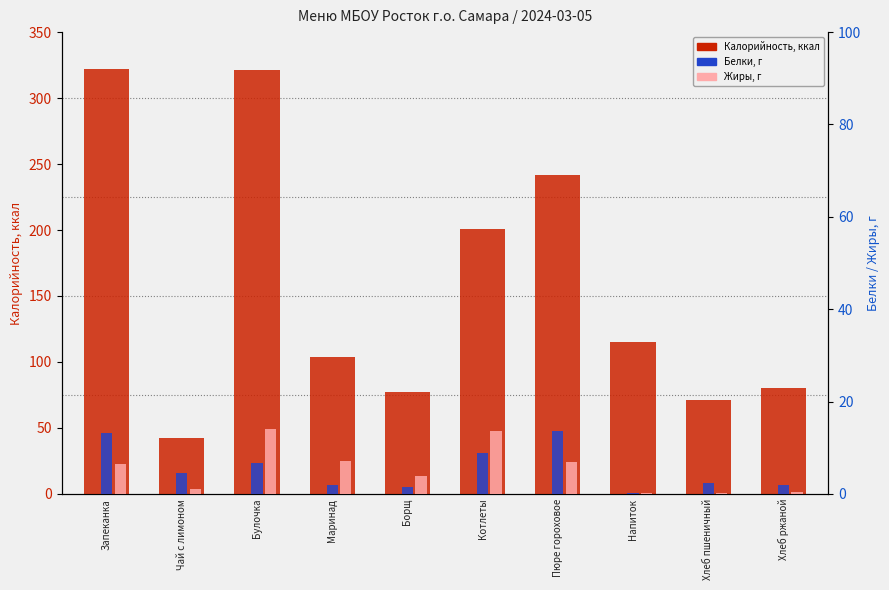

What is the value of the Жиры, г bar at the 5th from the left?

3.9